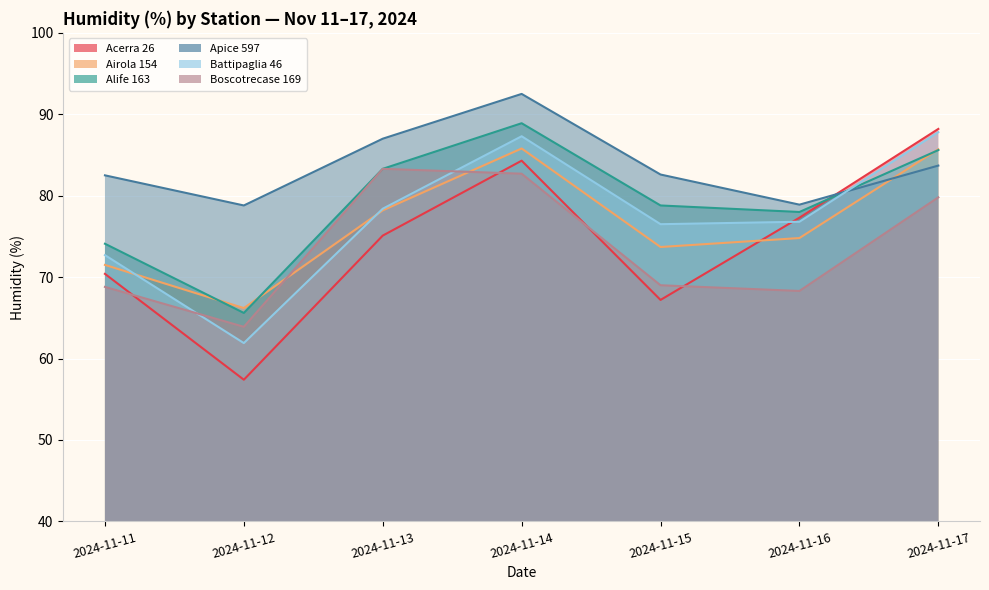

How many lines are shown in the chart?

6